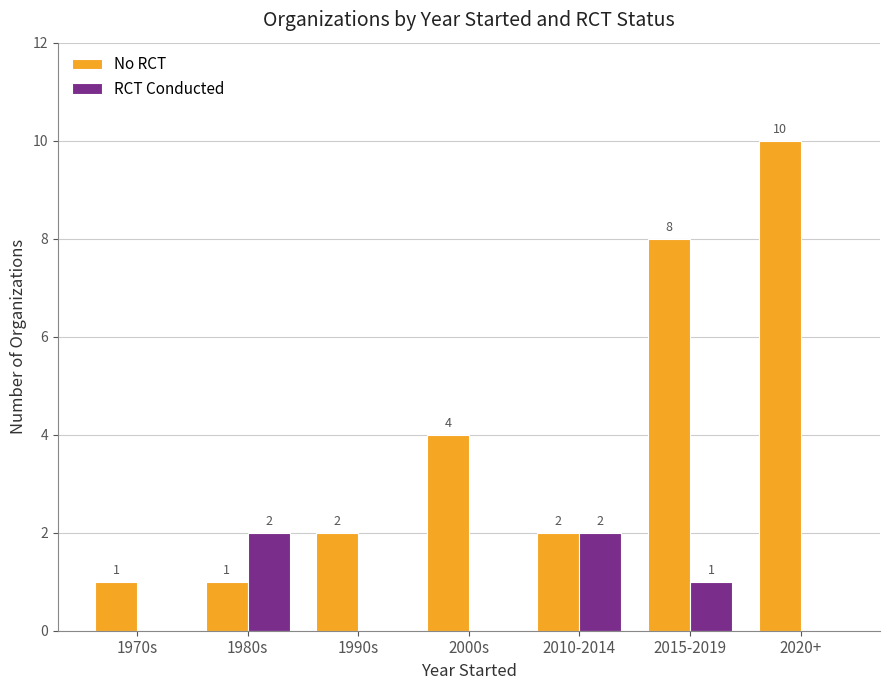

At which category is the sum across all series the highest?

2020+